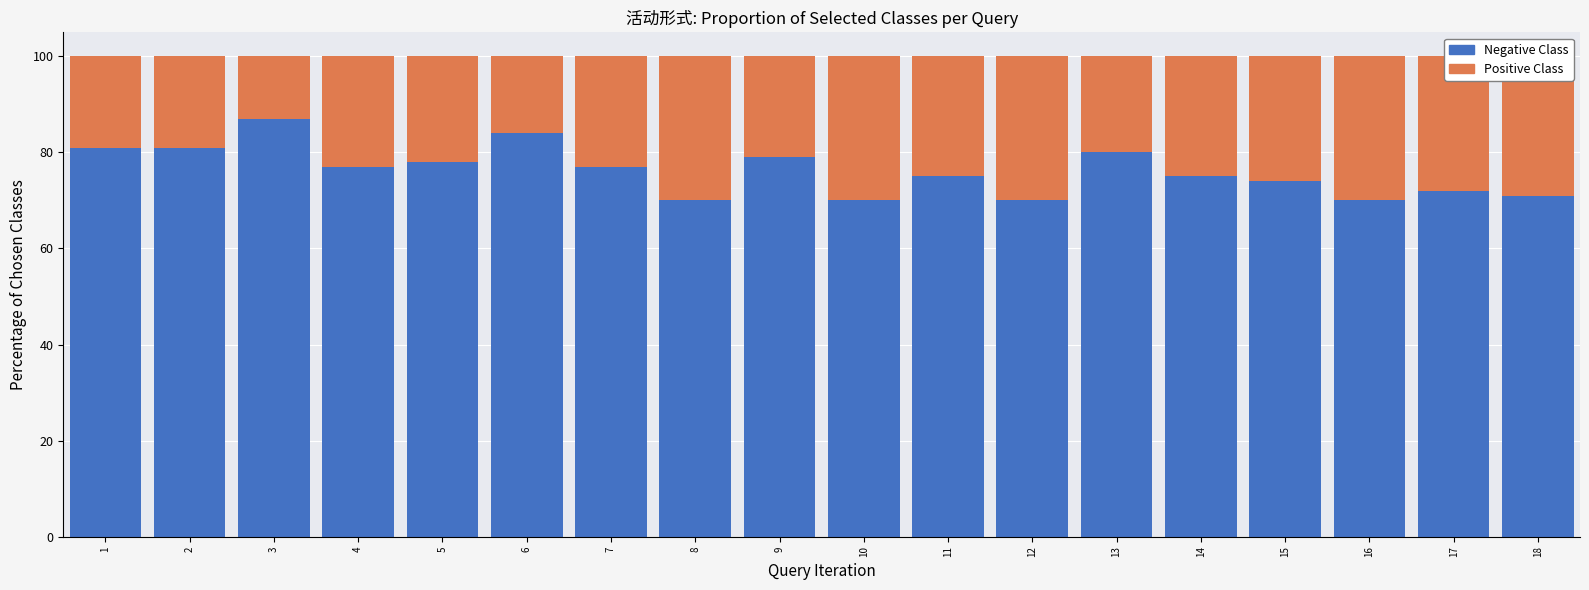

What is the minimum value for Negative Class?

70